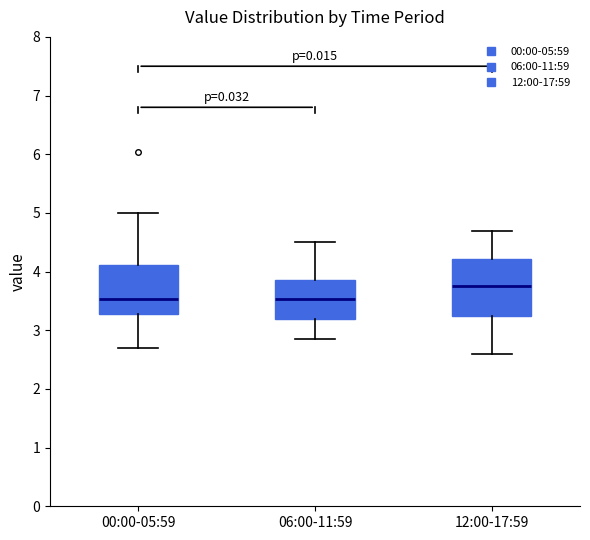

Reading left to right, transcribe this box plot: for each box, give where its median line is, the range the box spans, and where its two whiskers end, as read against the y-axis. The values are not printed on the chart, so give them approximately, as read against the axis.

00:00-05:59: median 3.5, box 3.3 to 4.1, whiskers 2.7 to 5.0
06:00-11:59: median 3.5, box 3.2 to 3.9, whiskers 2.9 to 4.5
12:00-17:59: median 3.8, box 3.2 to 4.2, whiskers 2.6 to 4.7